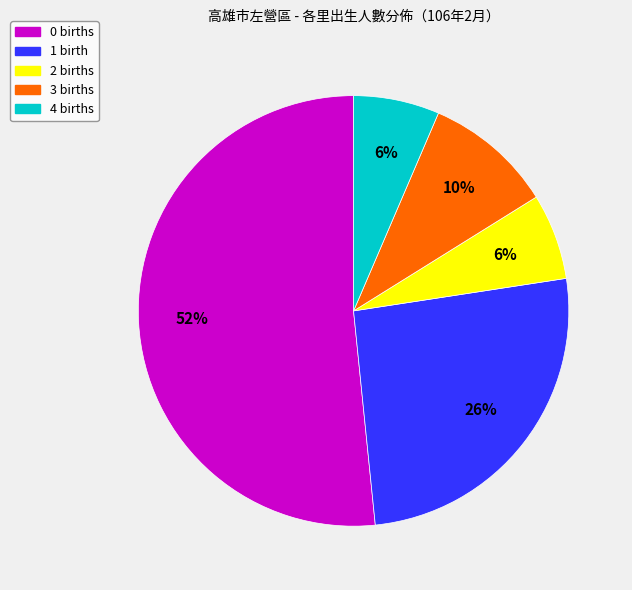

Which has a higher value, 1 birth or 4 births?

1 birth